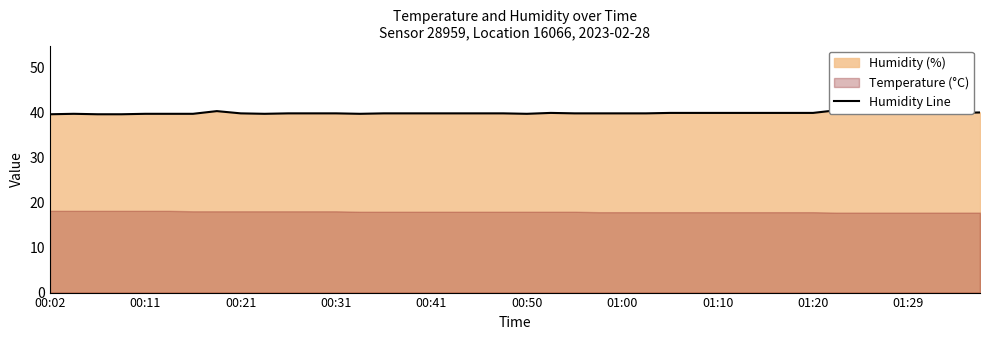

What is the average value?

39.9